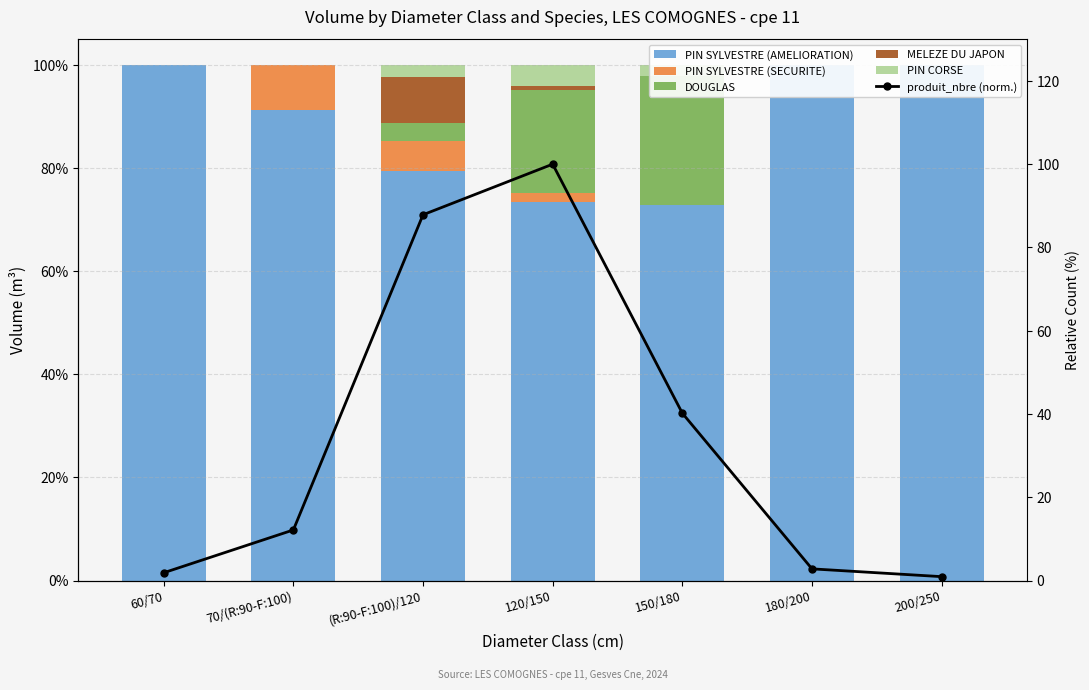

How many positive values does the PIN CORSE series have?

3